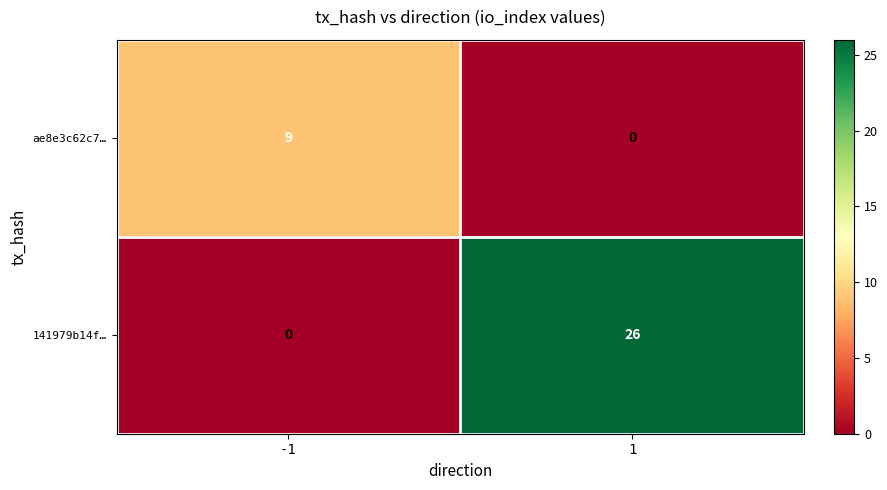

Reading left to right, what are all the values shown in this chart?

ae8e3c62c7…: -1=9	1=0
141979b14f…: -1=0	1=26